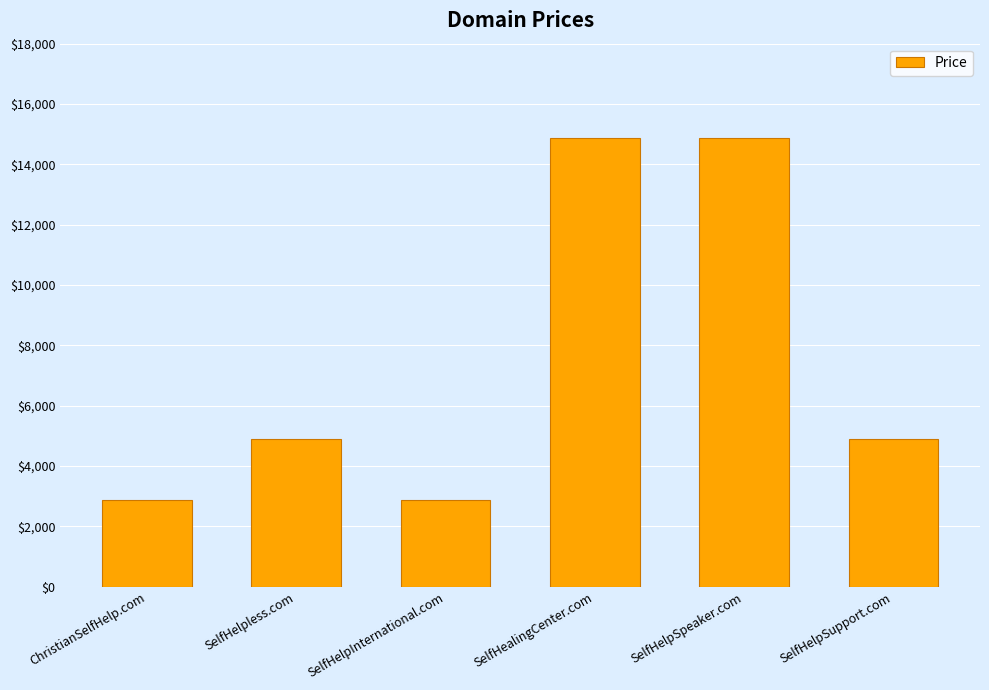

What is the sum of all values?

45328